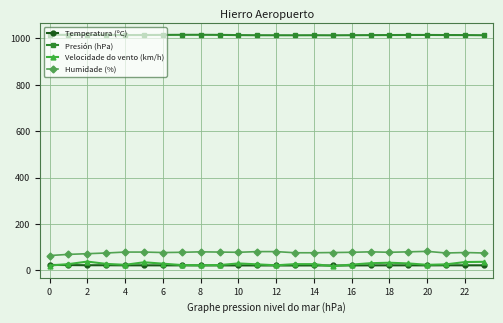

Count the number of categories in the chart.

24